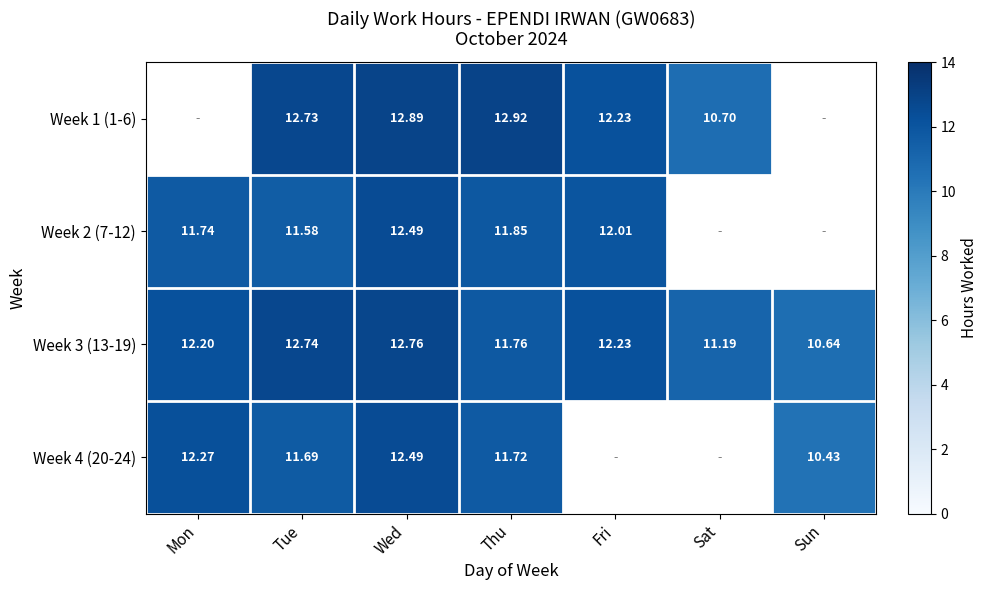

Is the value of Week 2 (7-12) at Mon greater than the value of Week 1 (1-6) at Fri?

No